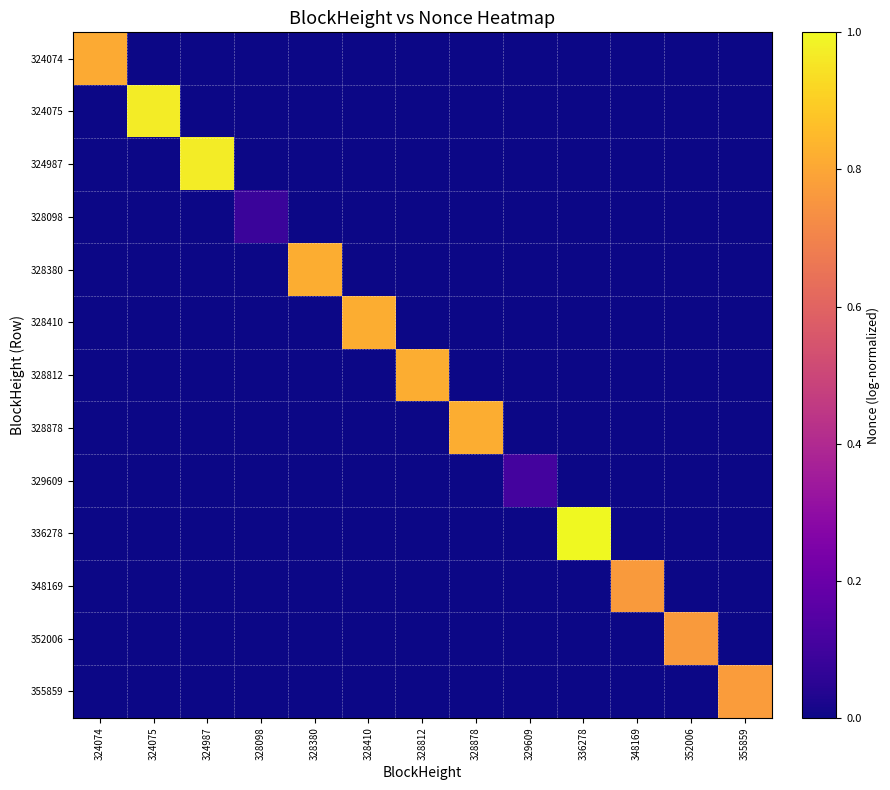

Reading right to left, extract all data points from this chart.

324074: 355859=0.0	352006=0.0	348169=0.0	336278=0.0	329609=0.0	328878=0.0	328812=0.0	328410=0.0	328380=0.0	328098=0.0	324987=0.0	324075=0.0	324074=0.8
324075: 355859=0.0	352006=0.0	348169=0.0	336278=0.0	329609=0.0	328878=0.0	328812=0.0	328410=0.0	328380=0.0	328098=0.0	324987=0.0	324075=1.0	324074=0.0
324987: 355859=0.0	352006=0.0	348169=0.0	336278=0.0	329609=0.0	328878=0.0	328812=0.0	328410=0.0	328380=0.0	328098=0.0	324987=1.0	324075=0.0	324074=0.0
328098: 355859=0.0	352006=0.0	348169=0.0	336278=0.0	329609=0.0	328878=0.0	328812=0.0	328410=0.0	328380=0.0	328098=0.1	324987=0.0	324075=0.0	324074=0.0
328380: 355859=0.0	352006=0.0	348169=0.0	336278=0.0	329609=0.0	328878=0.0	328812=0.0	328410=0.0	328380=0.8	328098=0.0	324987=0.0	324075=0.0	324074=0.0
328410: 355859=0.0	352006=0.0	348169=0.0	336278=0.0	329609=0.0	328878=0.0	328812=0.0	328410=0.8	328380=0.0	328098=0.0	324987=0.0	324075=0.0	324074=0.0
328812: 355859=0.0	352006=0.0	348169=0.0	336278=0.0	329609=0.0	328878=0.0	328812=0.8	328410=0.0	328380=0.0	328098=0.0	324987=0.0	324075=0.0	324074=0.0
328878: 355859=0.0	352006=0.0	348169=0.0	336278=0.0	329609=0.0	328878=0.8	328812=0.0	328410=0.0	328380=0.0	328098=0.0	324987=0.0	324075=0.0	324074=0.0
329609: 355859=0.0	352006=0.0	348169=0.0	336278=0.0	329609=0.1	328878=0.0	328812=0.0	328410=0.0	328380=0.0	328098=0.0	324987=0.0	324075=0.0	324074=0.0
336278: 355859=0.0	352006=0.0	348169=0.0	336278=1.0	329609=0.0	328878=0.0	328812=0.0	328410=0.0	328380=0.0	328098=0.0	324987=0.0	324075=0.0	324074=0.0
348169: 355859=0.0	352006=0.0	348169=0.8	336278=0.0	329609=0.0	328878=0.0	328812=0.0	328410=0.0	328380=0.0	328098=0.0	324987=0.0	324075=0.0	324074=0.0
352006: 355859=0.0	352006=0.8	348169=0.0	336278=0.0	329609=0.0	328878=0.0	328812=0.0	328410=0.0	328380=0.0	328098=0.0	324987=0.0	324075=0.0	324074=0.0
355859: 355859=0.8	352006=0.0	348169=0.0	336278=0.0	329609=0.0	328878=0.0	328812=0.0	328410=0.0	328380=0.0	328098=0.0	324987=0.0	324075=0.0	324074=0.0